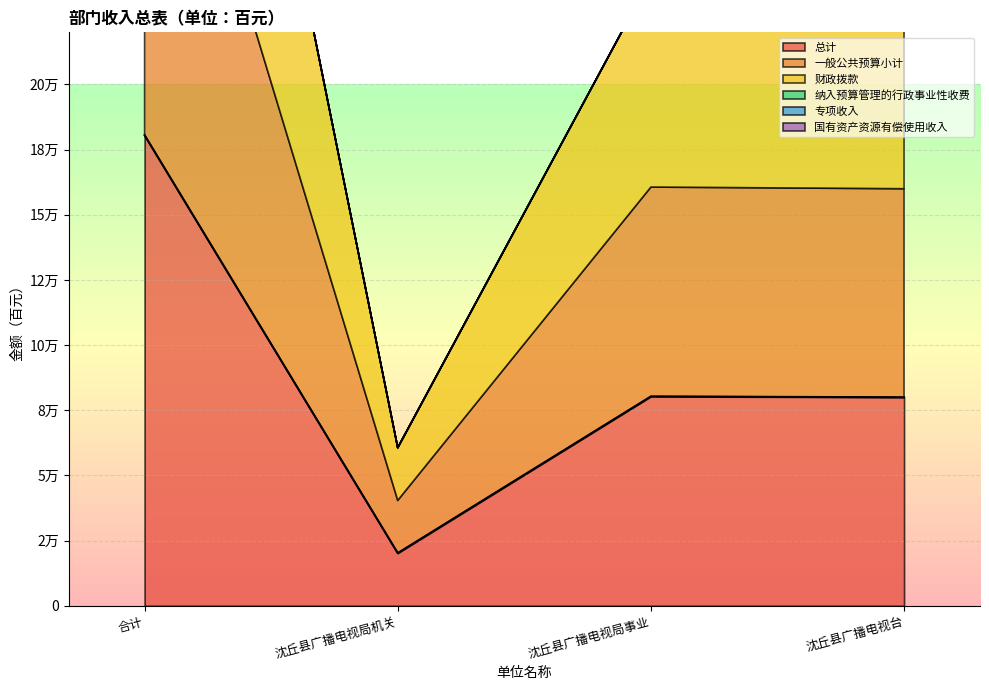

What is the total value across all series at 沈丘县广播电视台?

240000.0